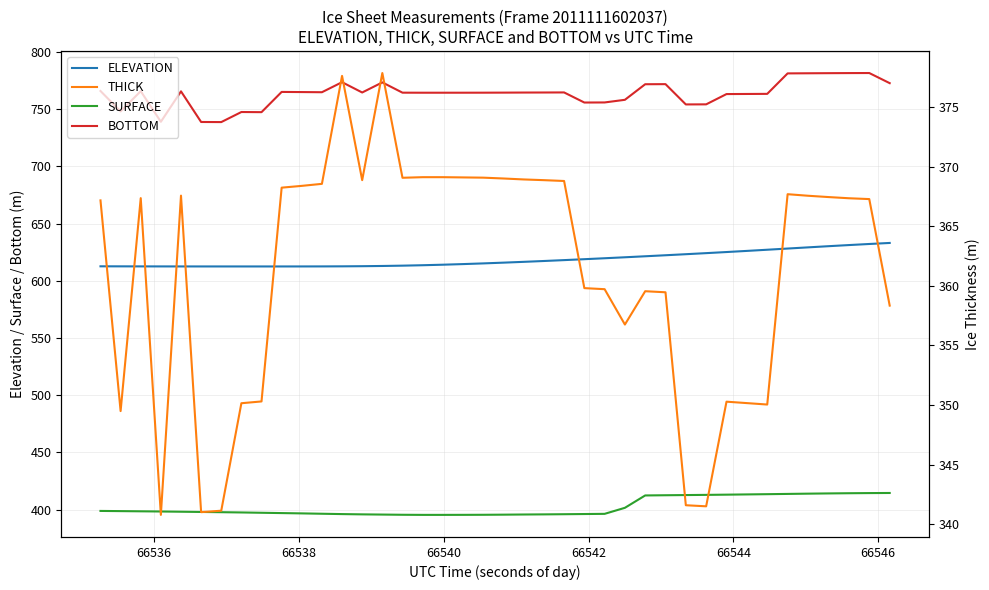

True or false: BOTTOM and ELEVATION cross at least once.

False